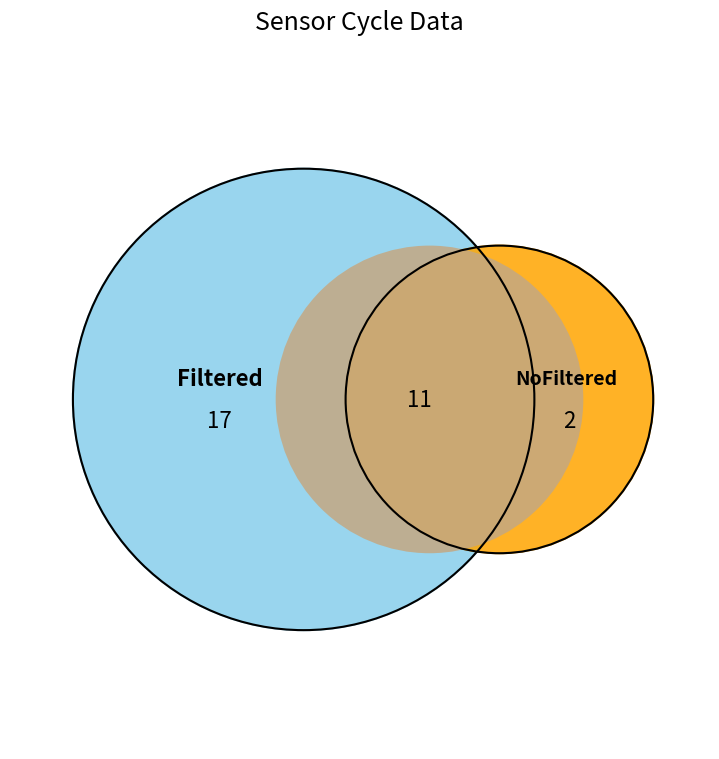

Which series has the widest spread of values?

NoFiltered